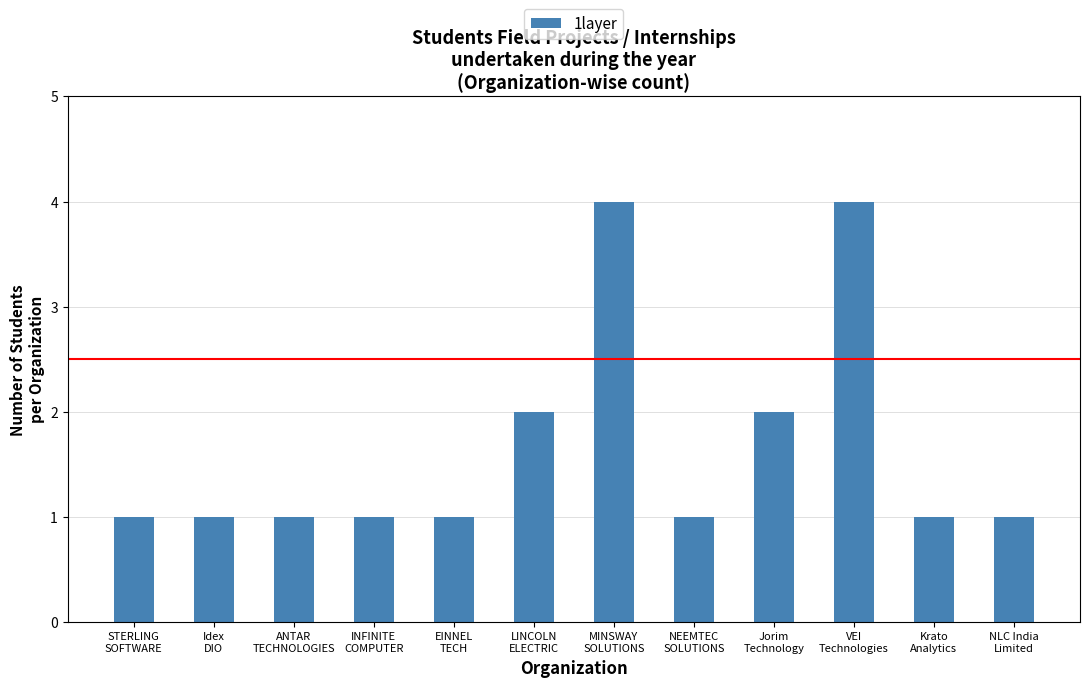

What is the value of the 2nd bar from the left?

1